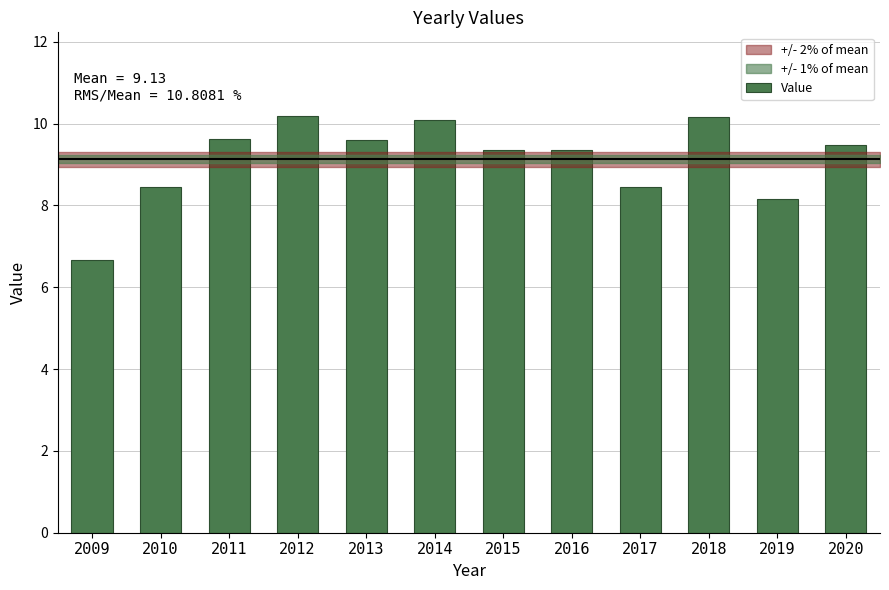

Count the number of categories in the chart.

12